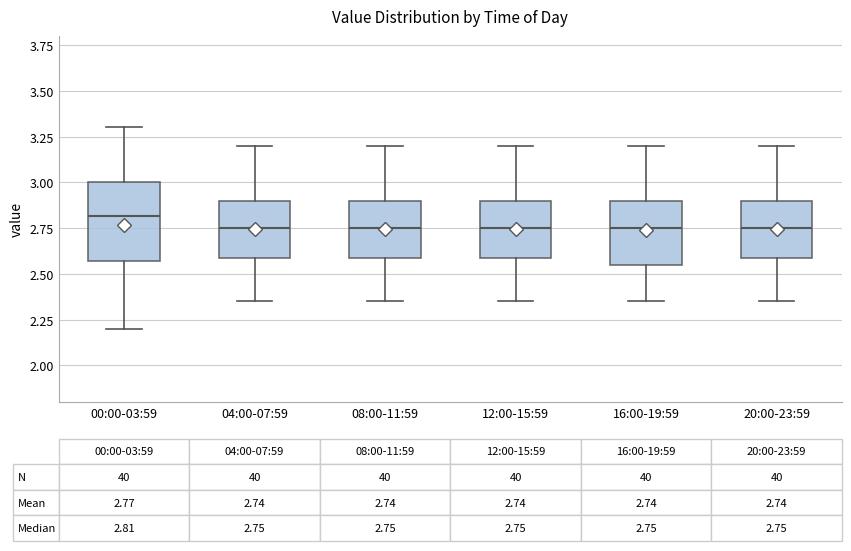

Comparing the boxes themselves (not the whiskers), which one is the tallest?

00:00-03:59